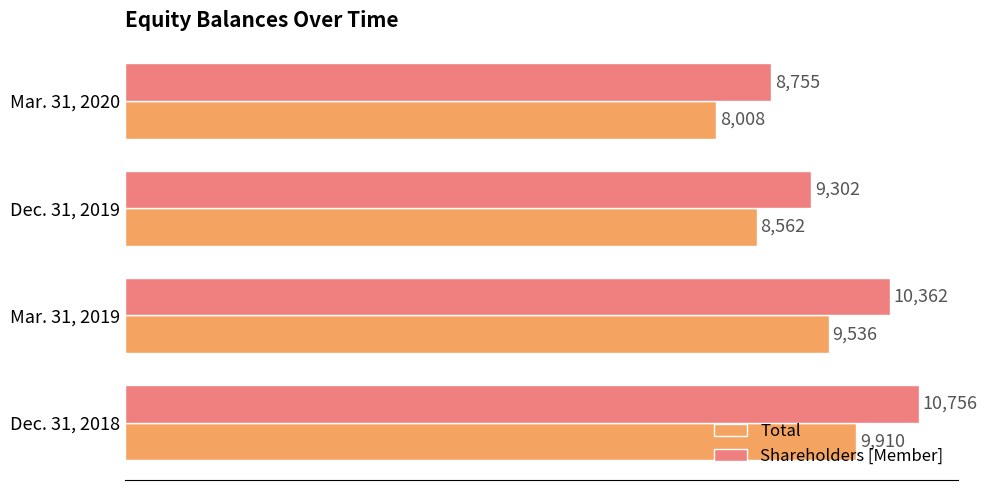

Which label corresponds to the smallest value in the chart?

Mar. 31, 2020